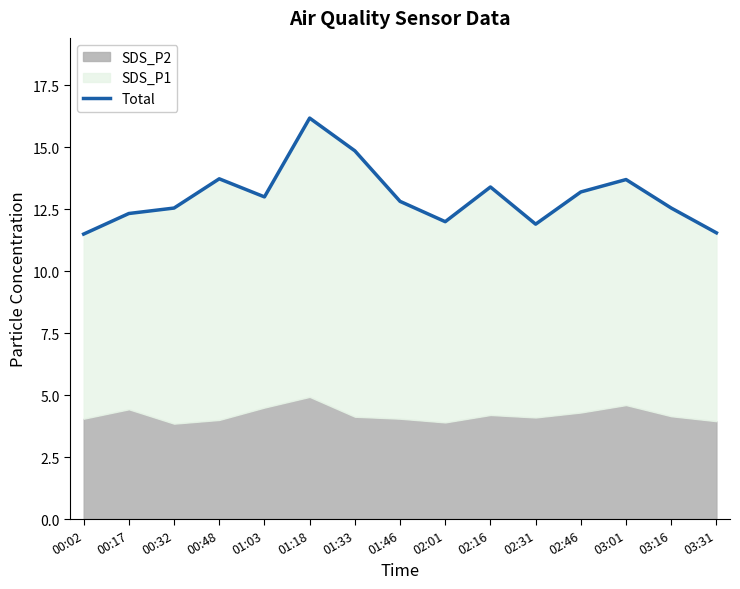

True or false: the data shows 12.3 at 00:17.

True